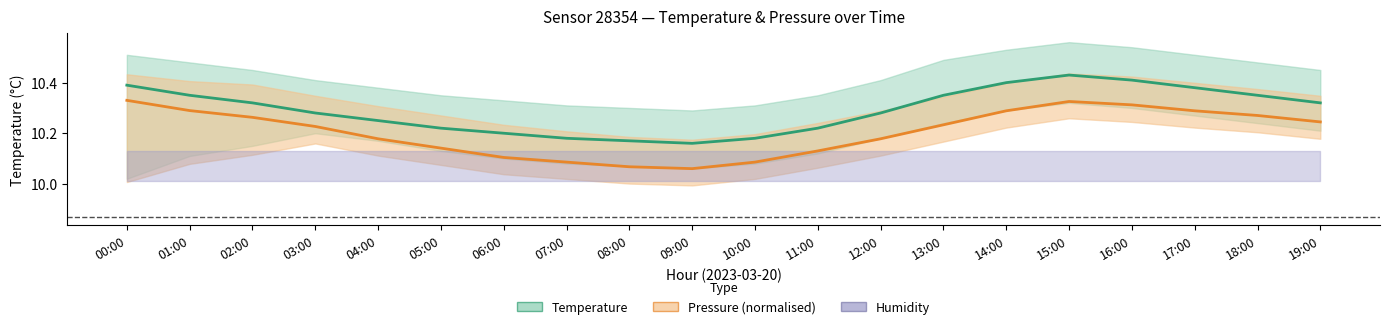

At which category is the sum across all series the highest?

15:00